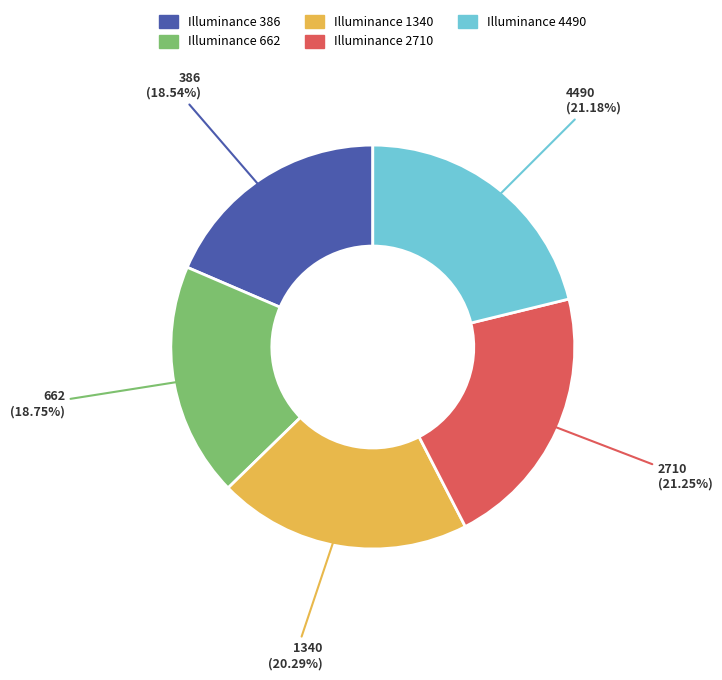

Is there a majority slice in this chart?

No